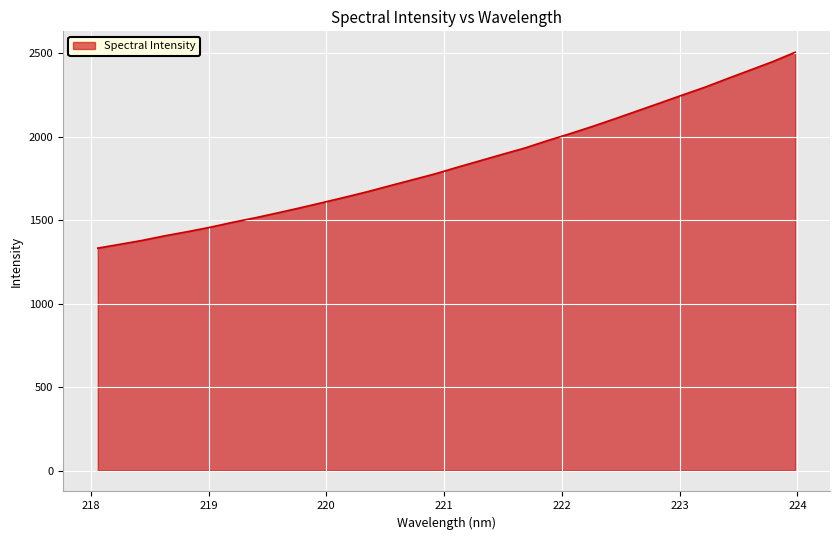

What is the difference between the maximum and minimum values?

1173.4